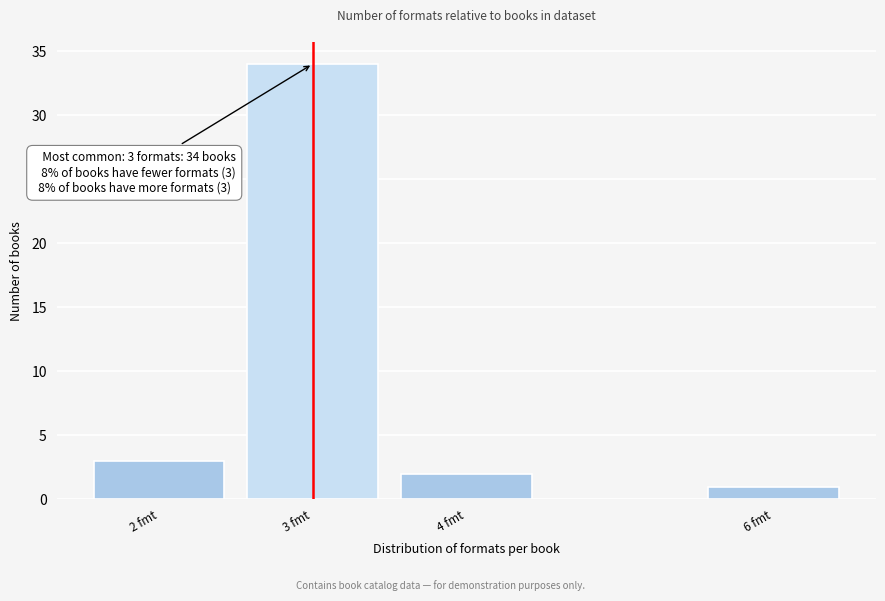

Reading left to right, what are all the values shown in this chart?

2 fmt=3	3 fmt=34	4 fmt=2	6 fmt=1